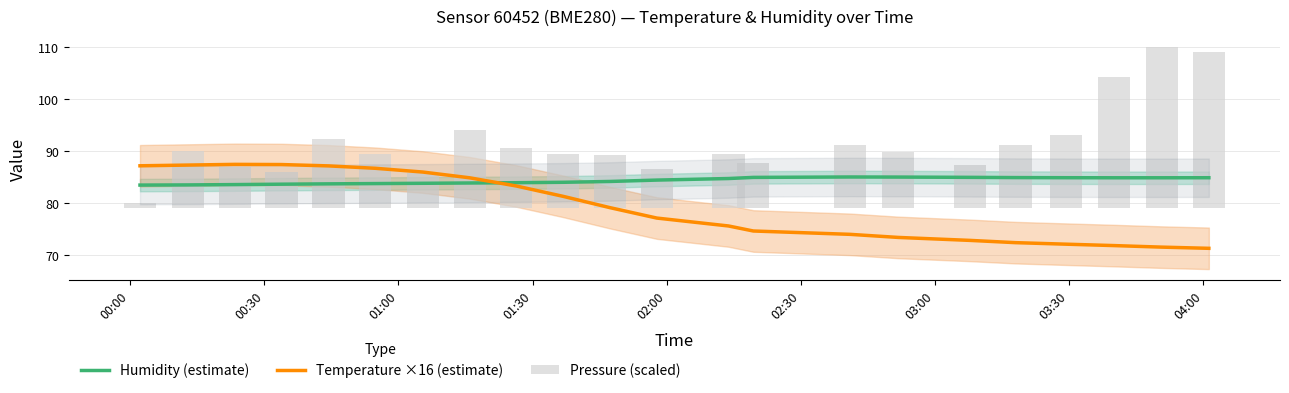

Which series has the largest total across all categories?

Humidity (estimate)